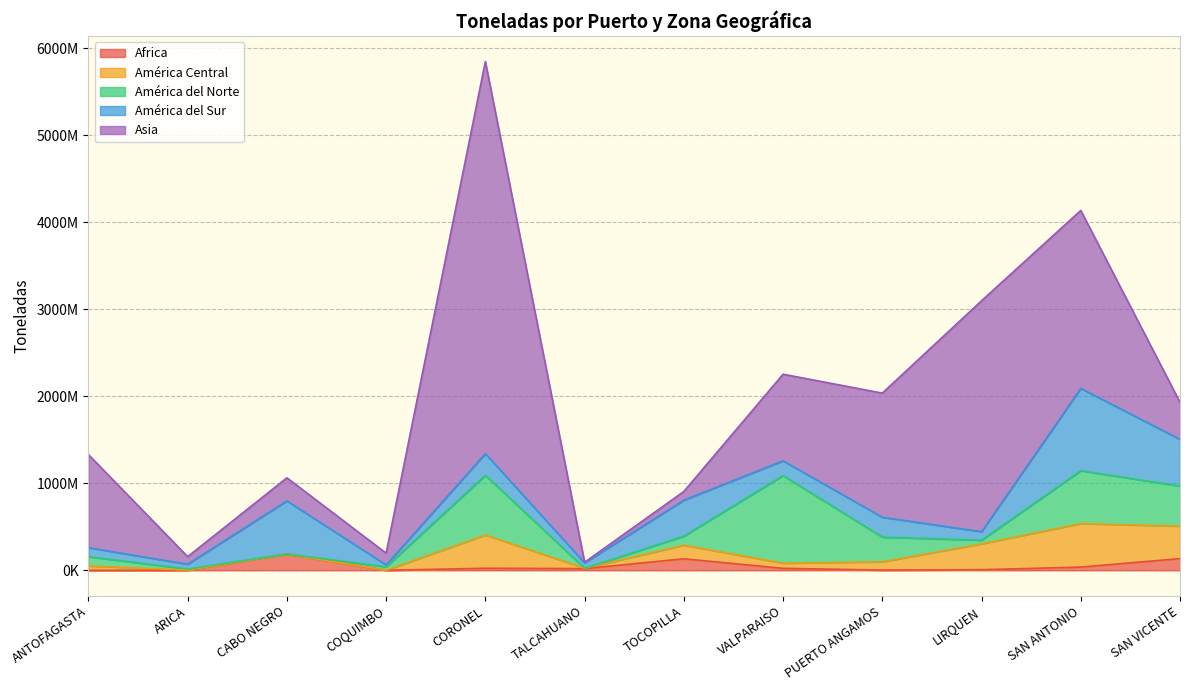

Reading left to right, transcribe all the data shown in this chart.

Africa: ANTOFAGASTA=62379	ARICA=273742	CABO NEGRO=185437607	COQUIMBO=24999	CORONEL=23788807	TALCAHUANO=19666064	TOCOPILLA=132334671	VALPARAISO=22679525	PUERTO ANGAMOS=2545391	LIRQUEN=6925338	SAN ANTONIO=36910735	SAN VICENTE=134292319
América Central: ANTOFAGASTA=50089200	ARICA=1858677	CABO NEGRO=0	COQUIMBO=424232	CORONEL=381750252	TALCAHUANO=3865077	TOCOPILLA=156775030	VALPARAISO=59712301	PUERTO ANGAMOS=94902567	LIRQUEN=297275774	SAN ANTONIO=500422025	SAN VICENTE=373945501
América del Norte: ANTOFAGASTA=106872429	ARICA=12715483	CABO NEGRO=1900000	COQUIMBO=39855594	CORONEL=687007281	TALCAHUANO=14837	TOCOPILLA=103547865	VALPARAISO=1006477170	PUERTO ANGAMOS=284161269	LIRQUEN=42389122	SAN ANTONIO=607721428	SAN VICENTE=460461836
América del Sur: ANTOFAGASTA=103467463	ARICA=55291607	CABO NEGRO=610685855	COQUIMBO=22029421	CORONEL=249238706	TALCAHUANO=61865860	TOCOPILLA=414029592	VALPARAISO=169814698	PUERTO ANGAMOS=228798634	LIRQUEN=97570896	SAN ANTONIO=946352741	SAN VICENTE=536710454
Asia: ANTOFAGASTA=1070225475	ARICA=86954858	CABO NEGRO=265328390	COQUIMBO=134908230	CORONEL=4508688828	TALCAHUANO=7519342	TOCOPILLA=99736506	VALPARAISO=995979319	PUERTO ANGAMOS=1426941151	LIRQUEN=2655013689	SAN ANTONIO=2046334315	SAN VICENTE=426109259